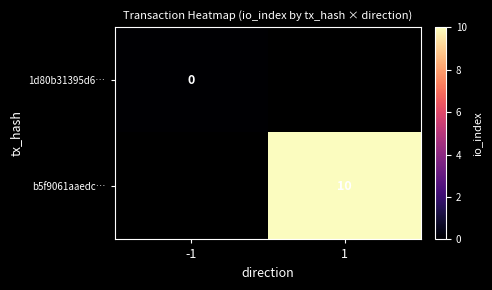

At how many categories does at least one series exceed 6?

1